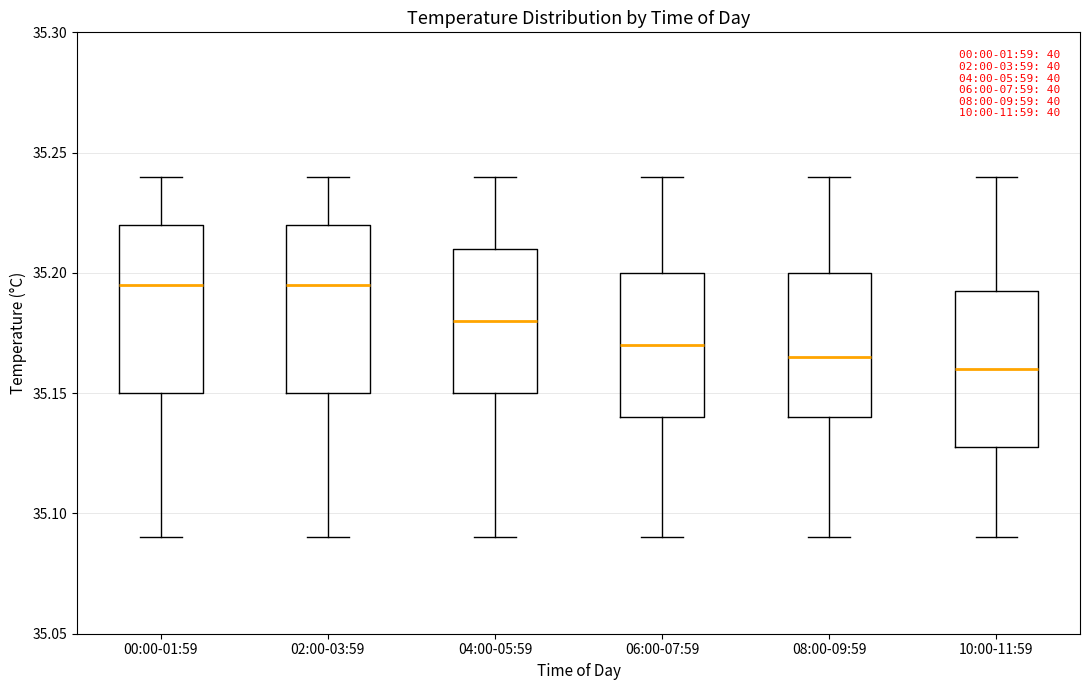

Reading left to right, transcribe this box plot: for each box, give where its median line is, the range the box spans, and where its two whiskers end, as read against the y-axis. The values are not printed on the chart, so give them approximately, as read against the axis.

00:00-01:59: median 35.195, box 35.150 to 35.220, whiskers 35.090 to 35.240
02:00-03:59: median 35.195, box 35.150 to 35.220, whiskers 35.090 to 35.240
04:00-05:59: median 35.180, box 35.150 to 35.210, whiskers 35.090 to 35.240
06:00-07:59: median 35.170, box 35.140 to 35.200, whiskers 35.090 to 35.240
08:00-09:59: median 35.165, box 35.140 to 35.200, whiskers 35.090 to 35.240
10:00-11:59: median 35.160, box 35.130 to 35.195, whiskers 35.090 to 35.240